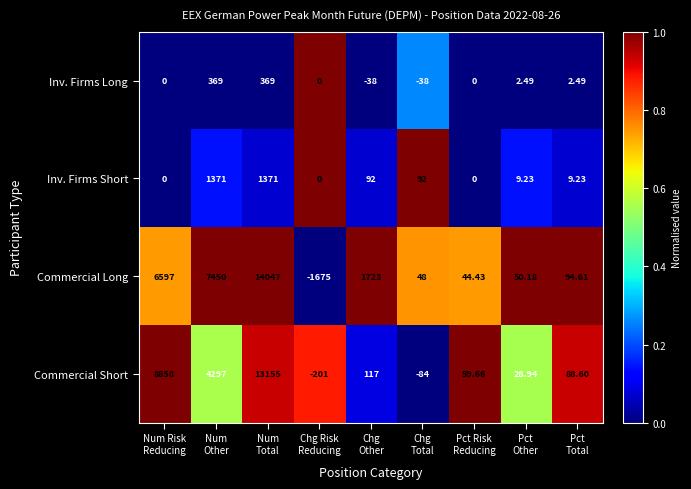

List the series in order of their peak value, lowest first.

Inv. Firms Long, Inv. Firms Short, Commercial Short, Commercial Long